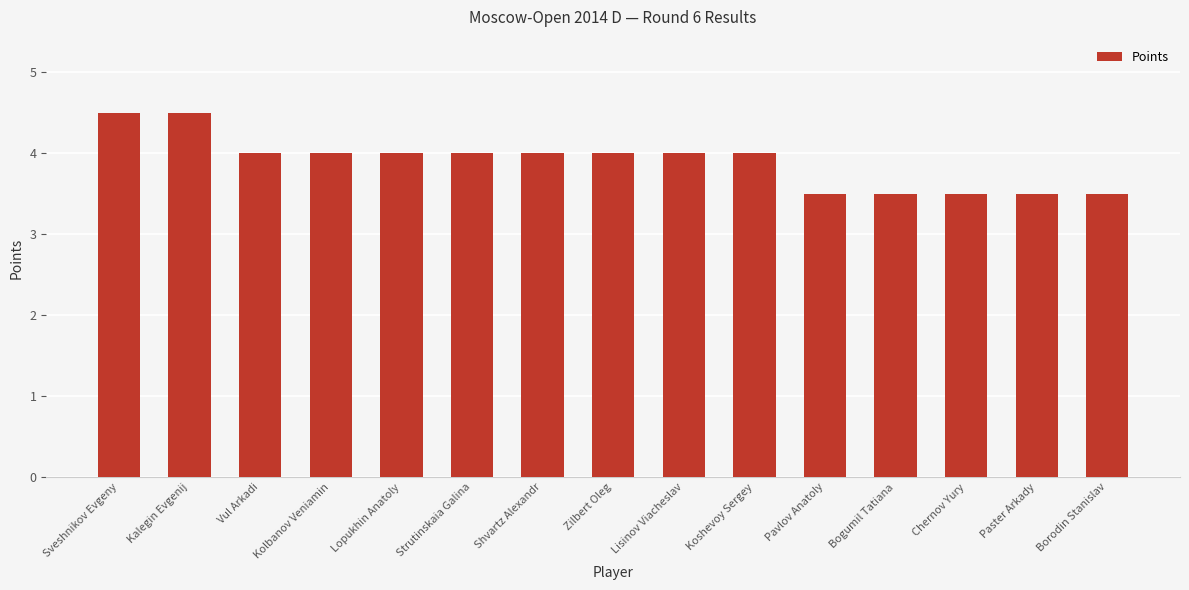

What is the sum of all values?

58.5